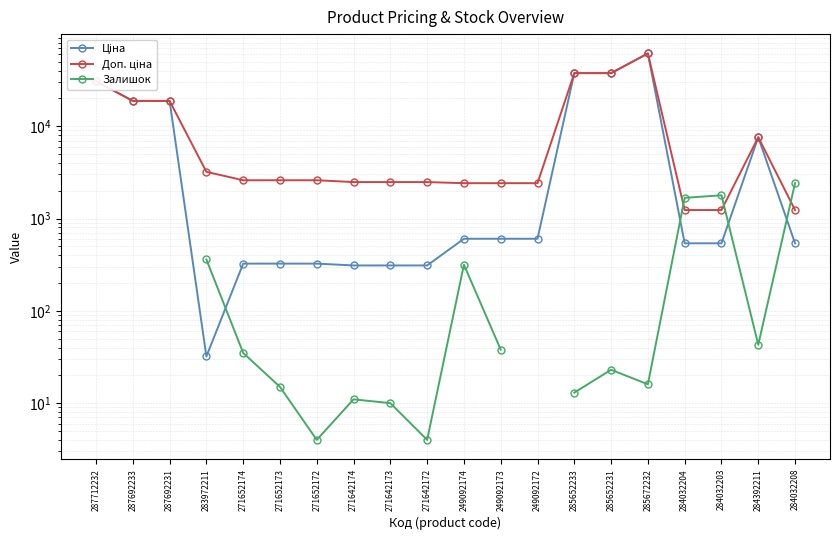

The Залишок series shows 124.2 at 249092174. True or false?

False